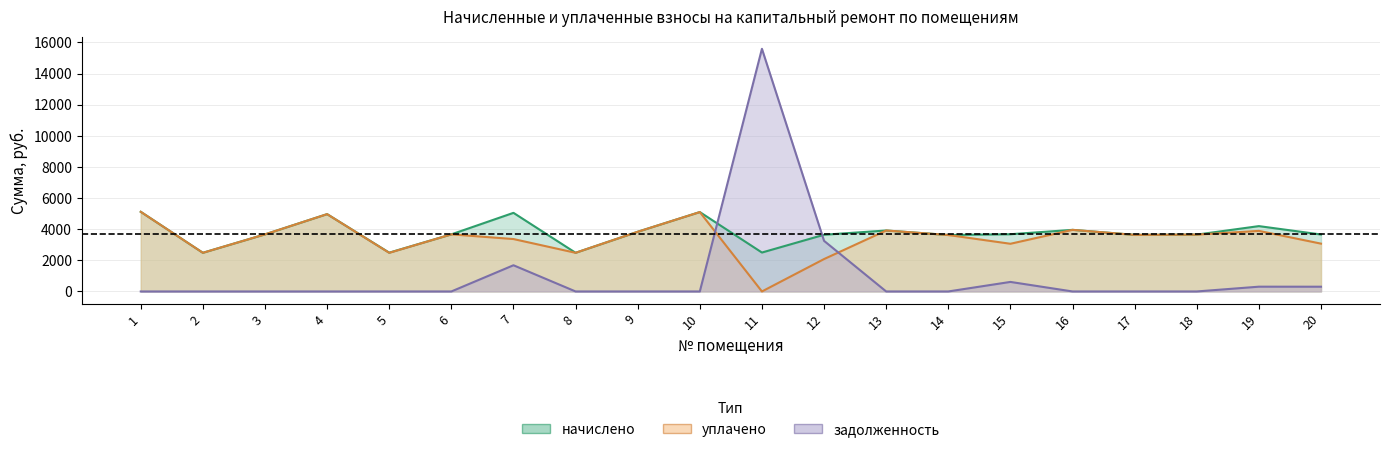

True or false: начислено and уплачено intersect in this chart.

False